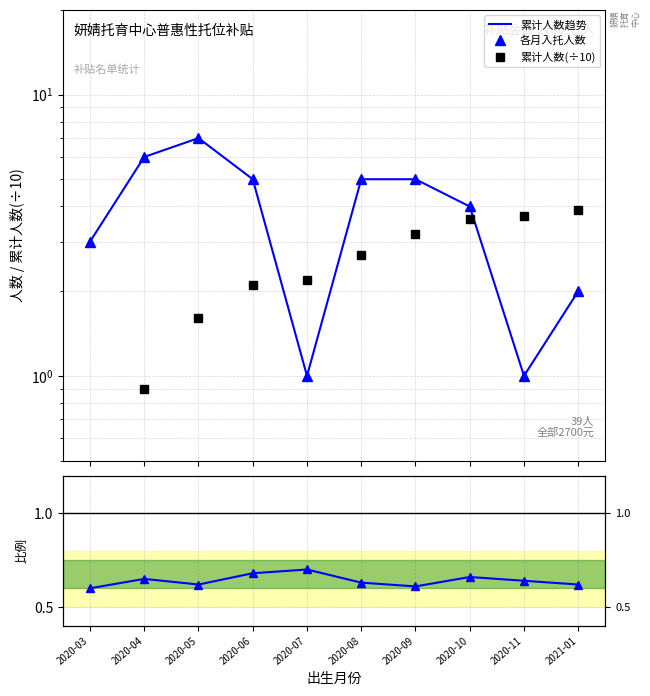

At how many categories does at least one series exceed 0?

10